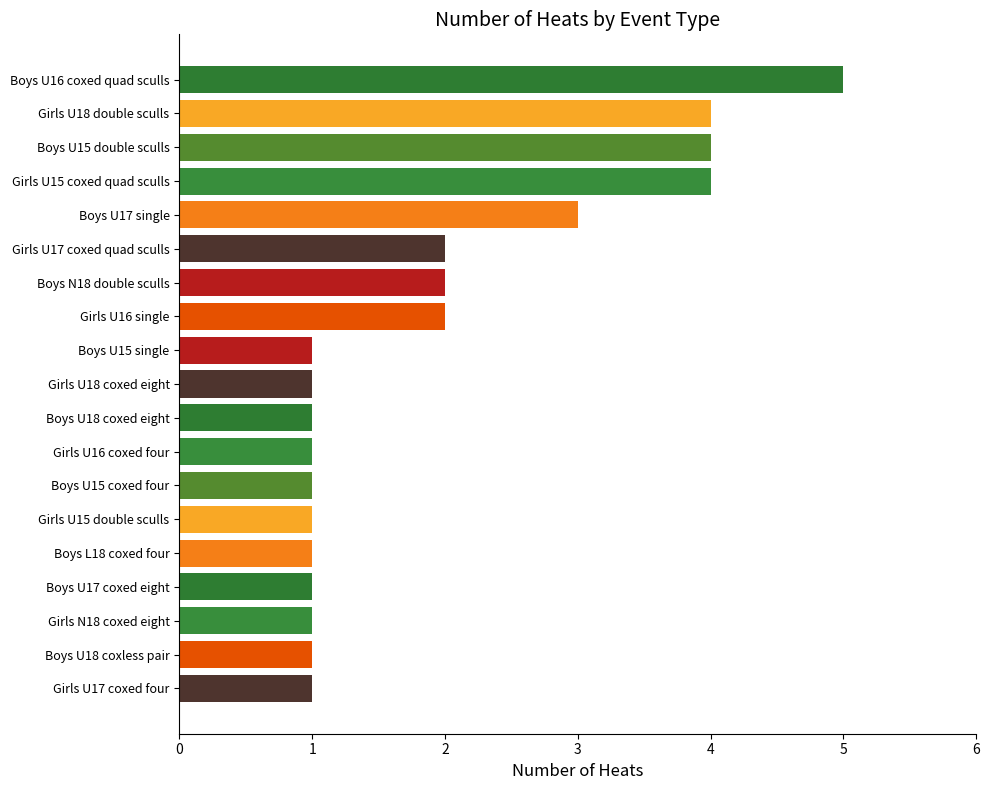

Are the bars horizontal?

Yes